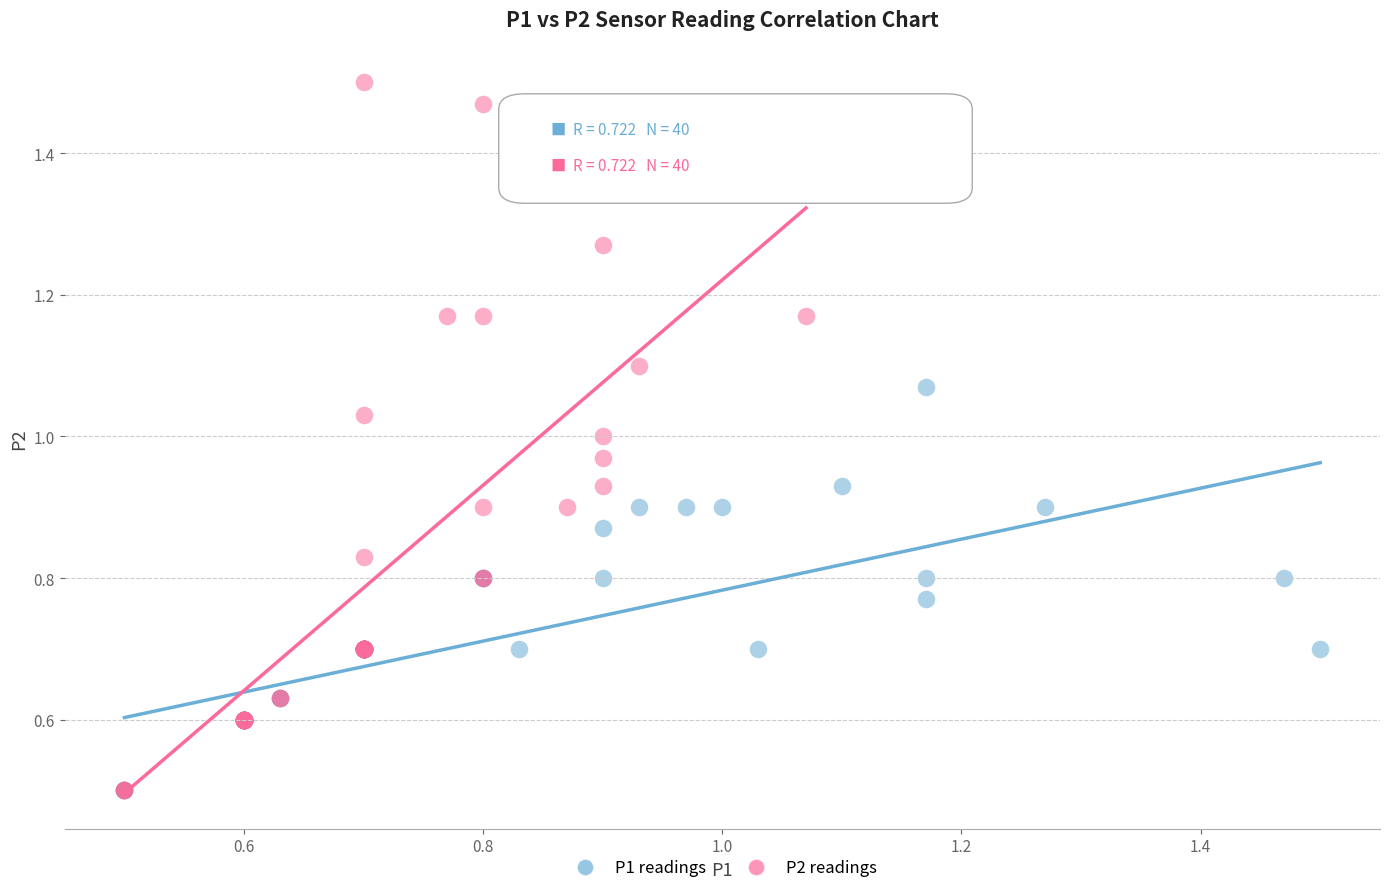

Which series contains the highest Y value?

P2 readings